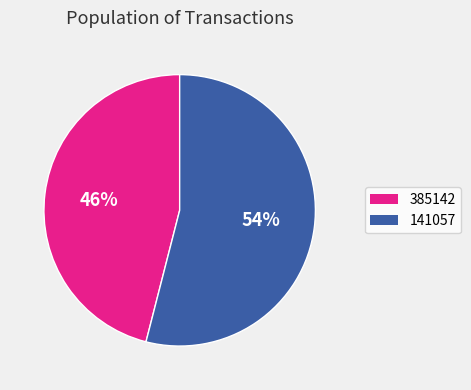

Is it true that 385142 is 46% of the pie?

True